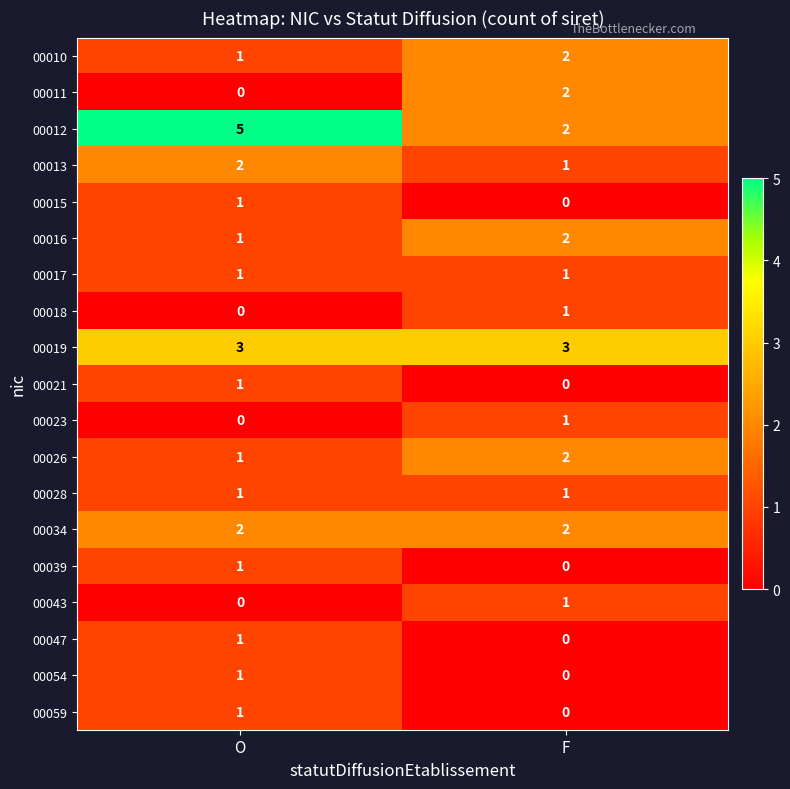

The 00059 series shows 0 at F. True or false?

True